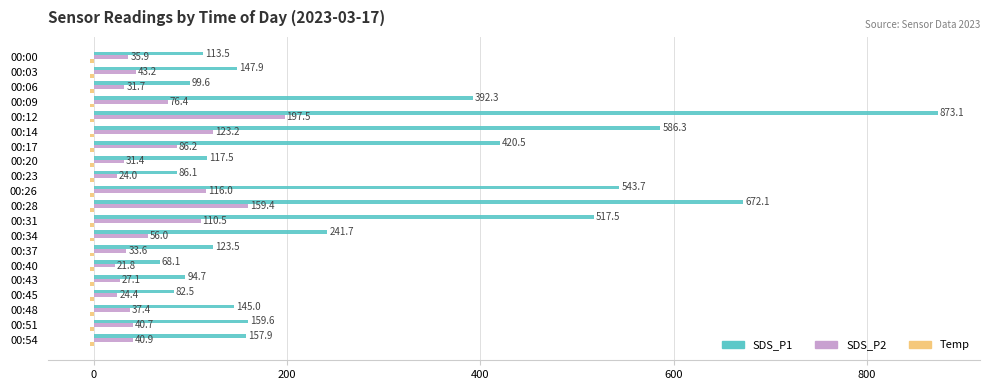

Which category has the highest value across all series?

00:12